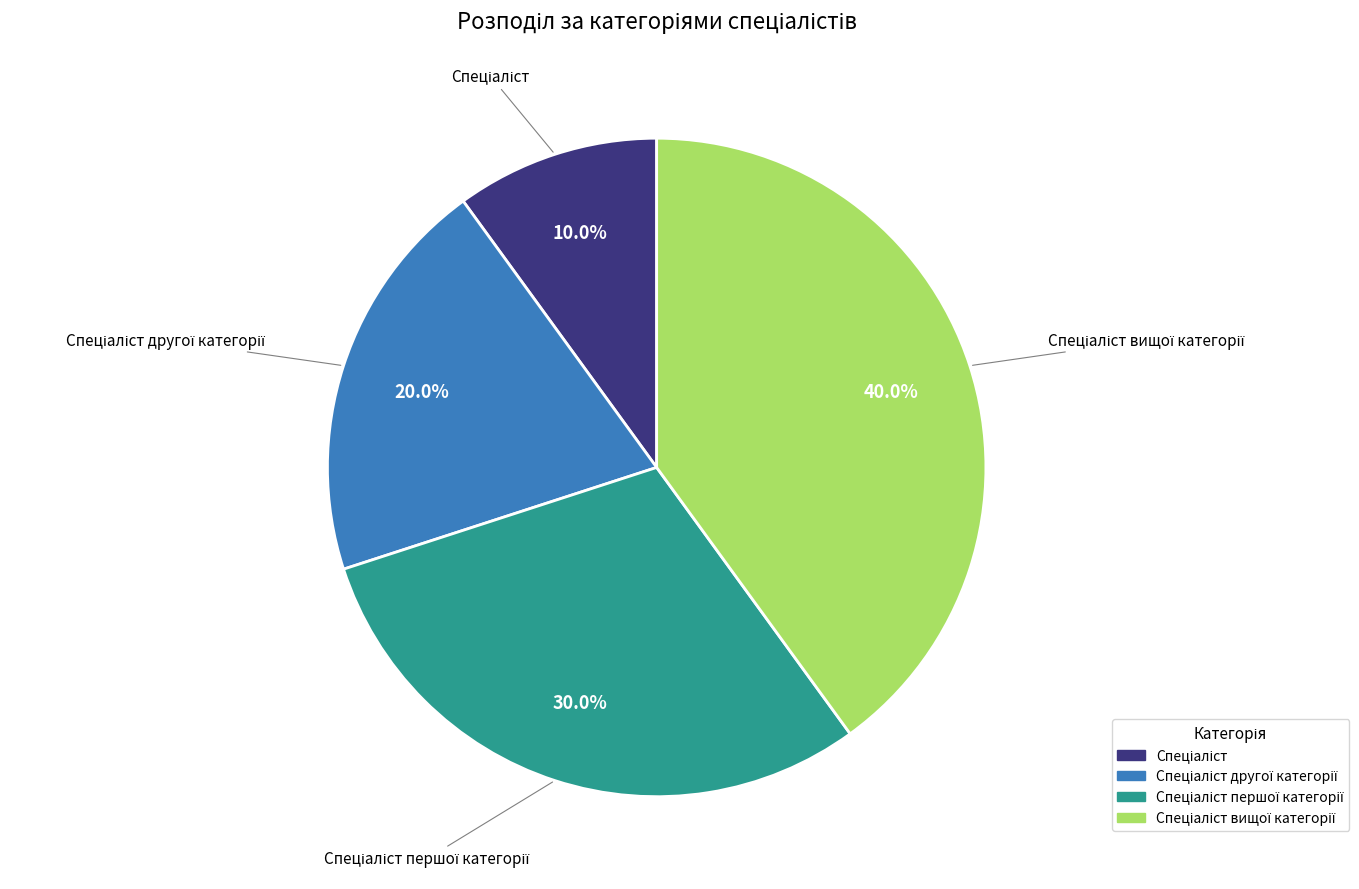

Is there any slice that represents more than half of the pie?

No